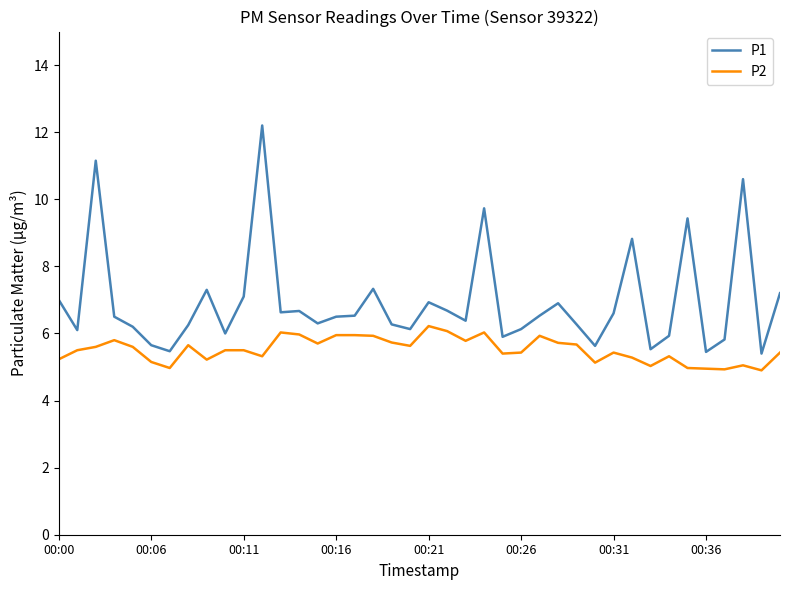

Rank the series by their average value, from lowest to highest.

P2, P1